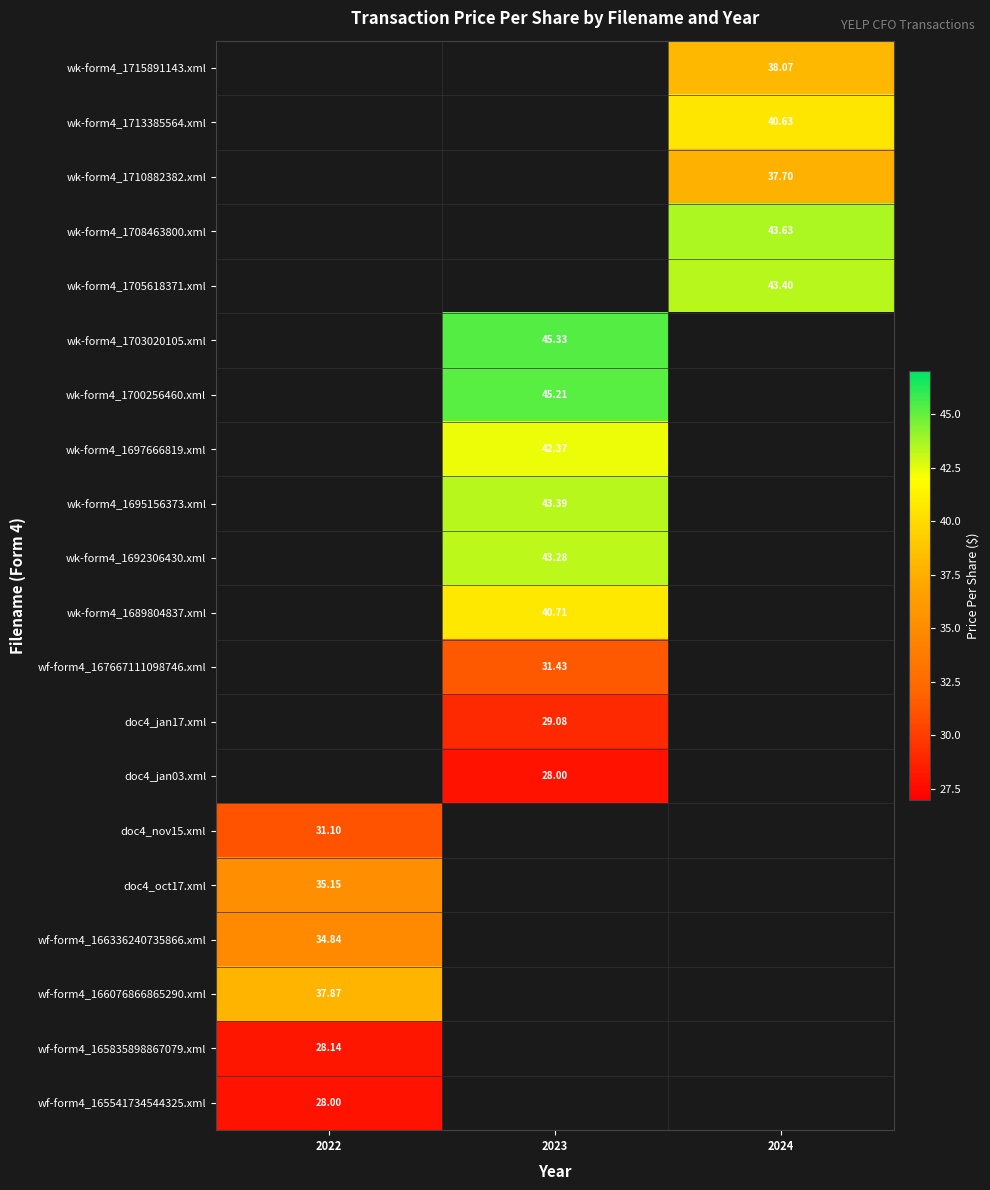

The wk-form4_1715891143.xml series shows 66.9 at 2024. True or false?

False